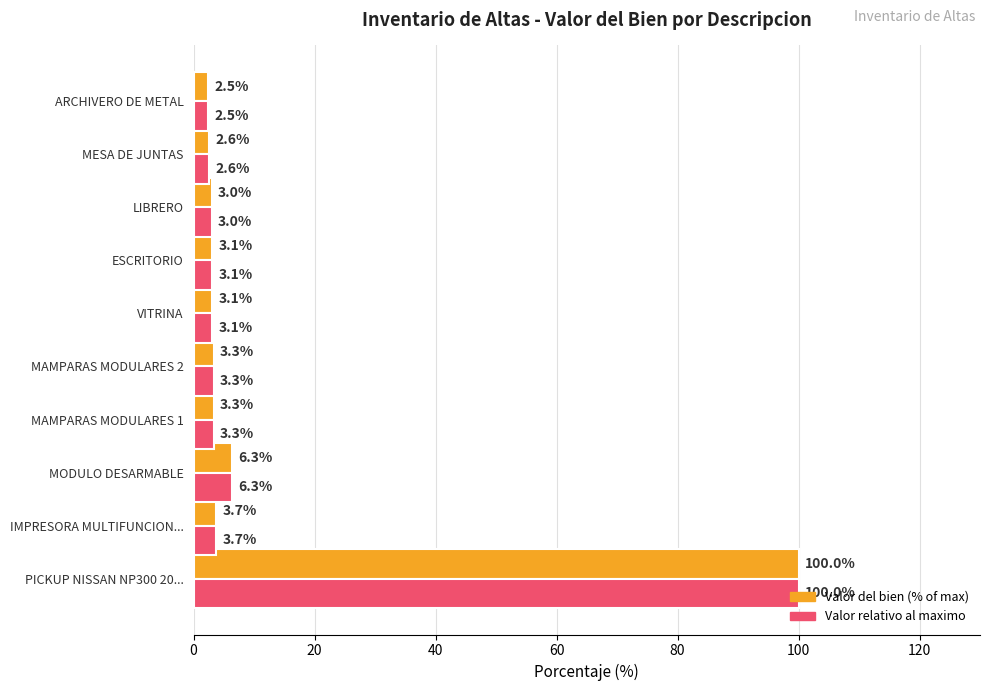

Is it true that Valor del bien (% of max) equals 3.3 at MAMPARAS MODULARES 1?

True